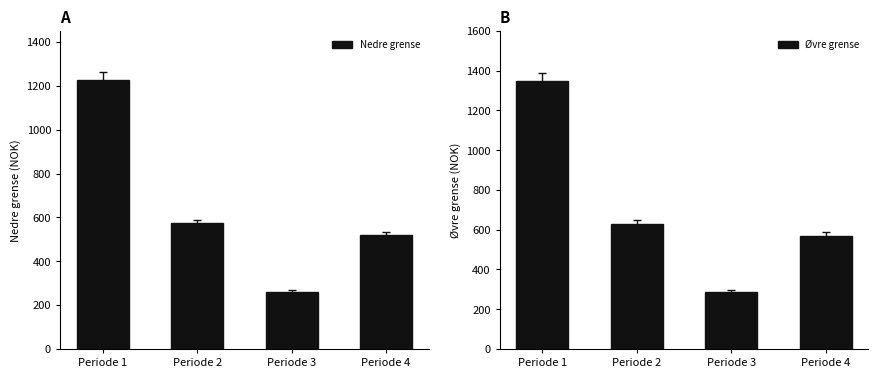

What is the smallest value displayed?

261.7